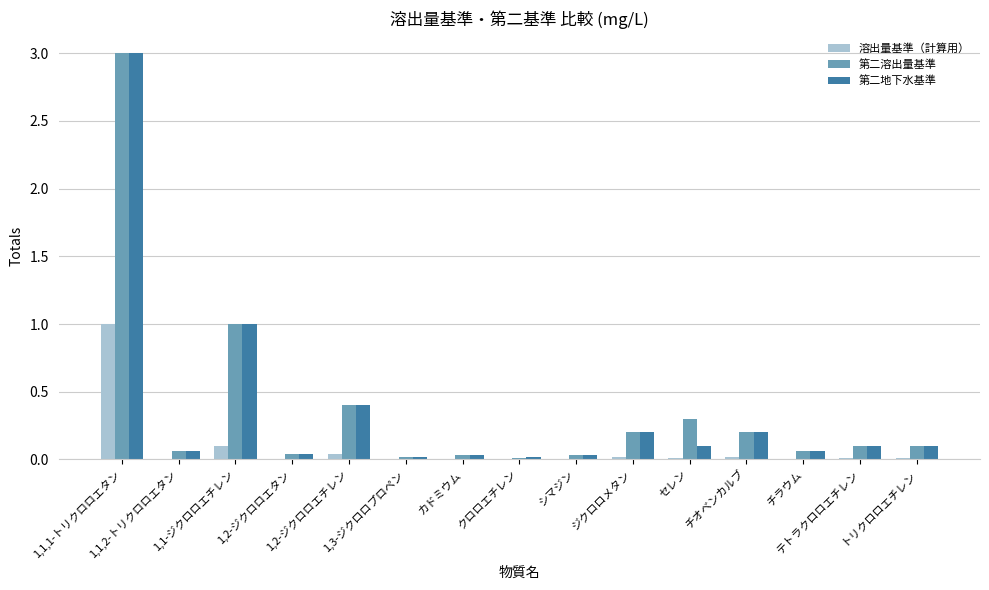

What is the sum of all 第二地下水基準 values?

5.4